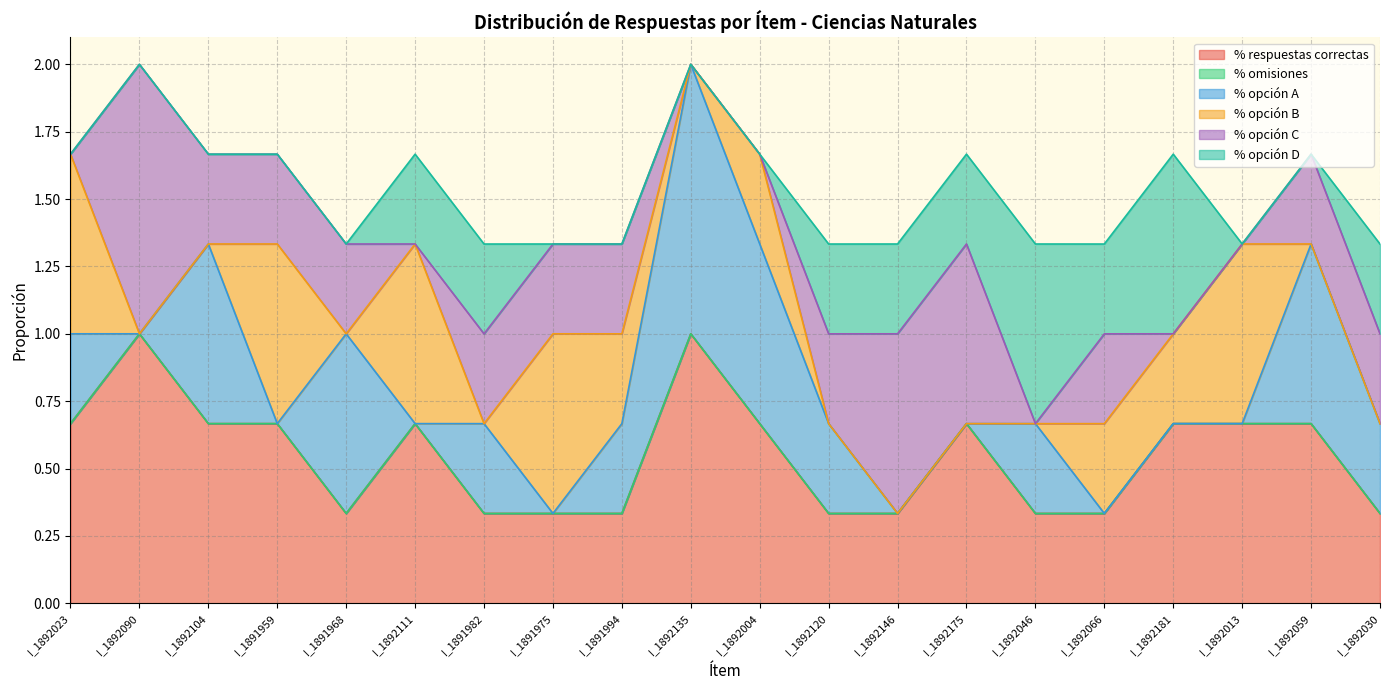

Which series has the largest range (max minus min)?

% opción A